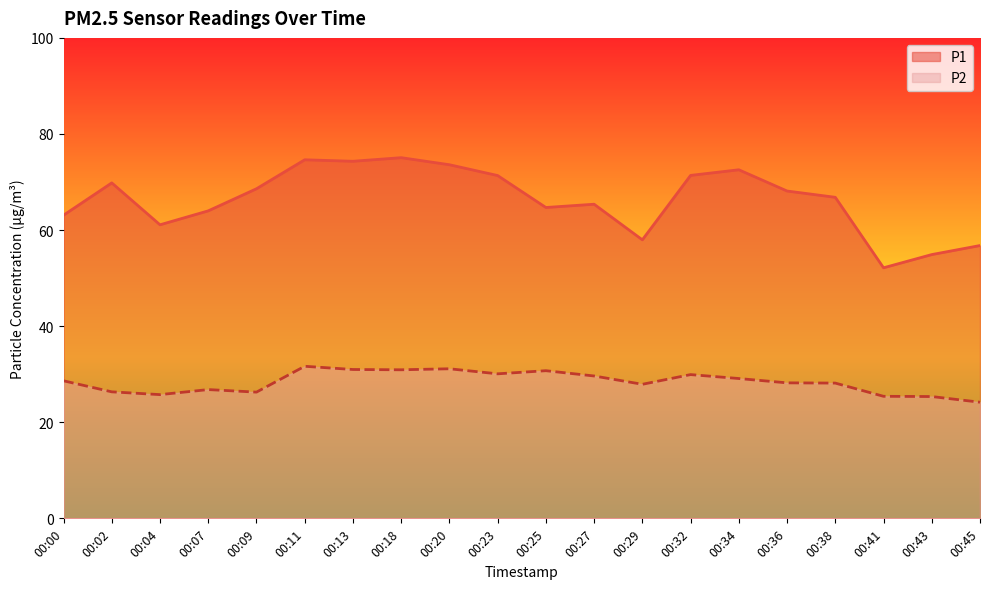

True or false: P1 and P2 intersect in this chart.

False